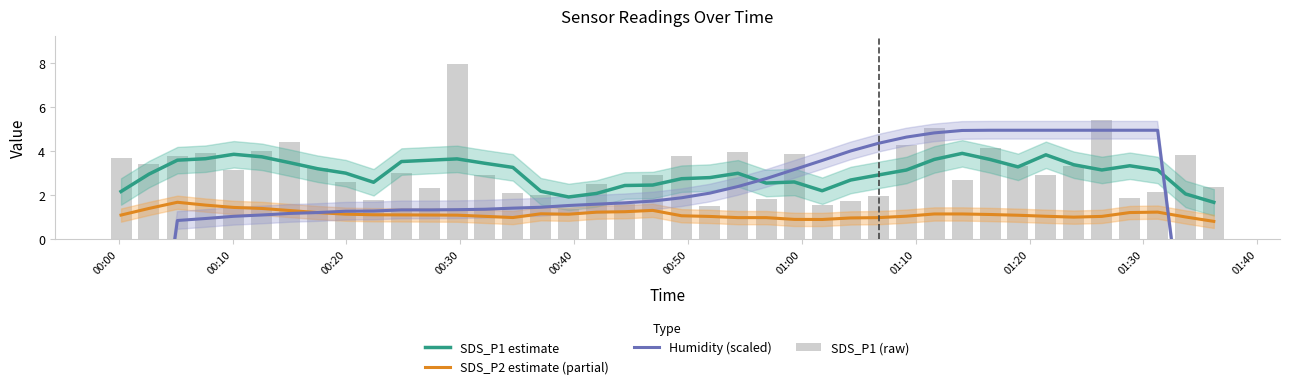

Which series has the largest total across all categories?

SDS_P1 (raw)